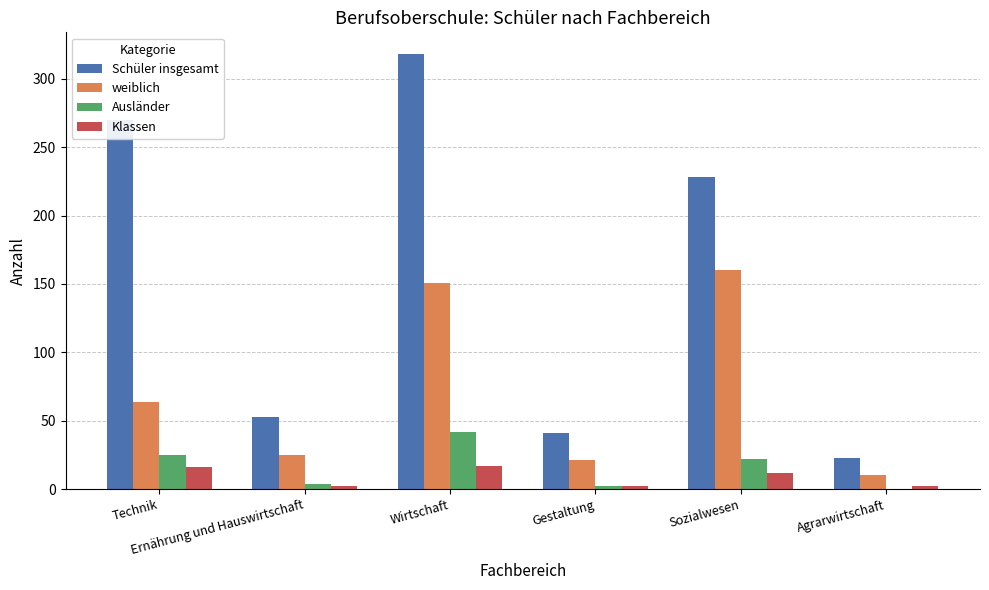

Which series has the largest range (max minus min)?

Schüler insgesamt